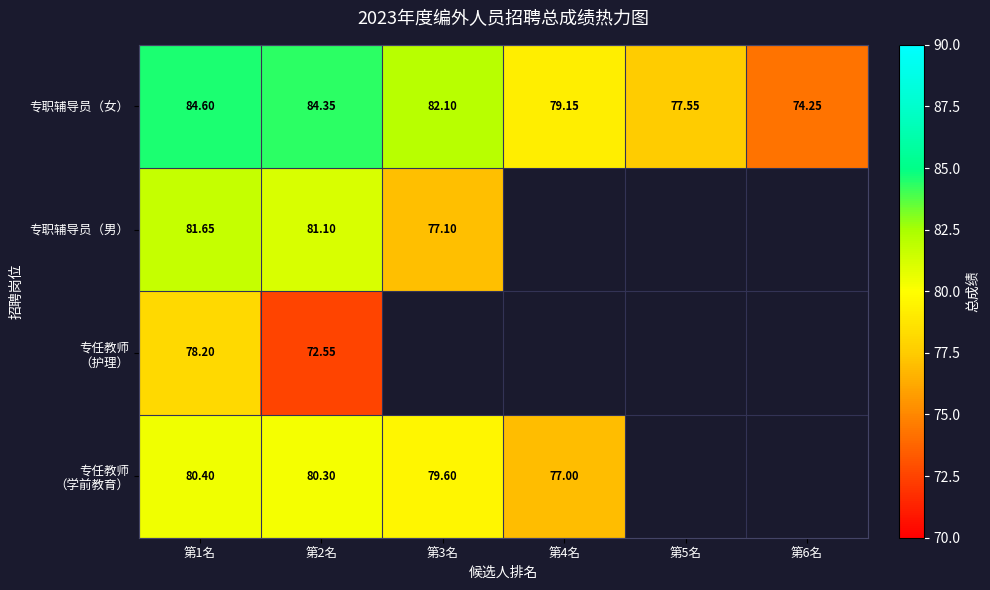

Between 第4名 and 第6名, which series saw the biggest shift?

专职辅导员（女）